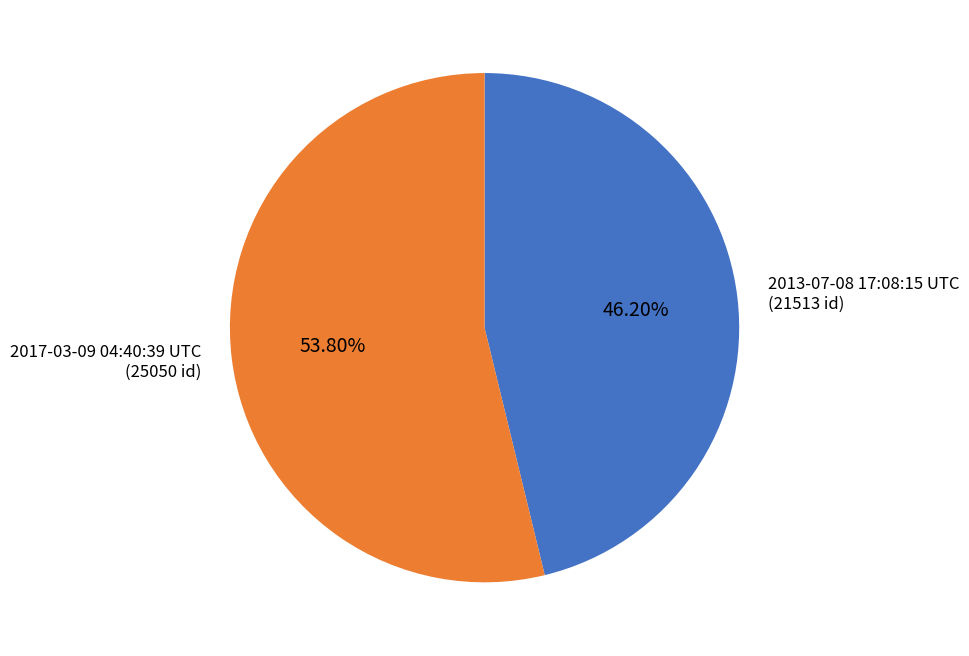

To the nearest percent, what percentage of the pie is 2013-07-08 17:08:15 UTC?

46%